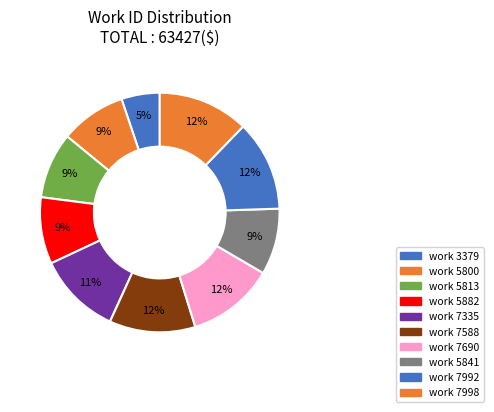

The work 7335 slice represents 11% of the pie. True or false?

True